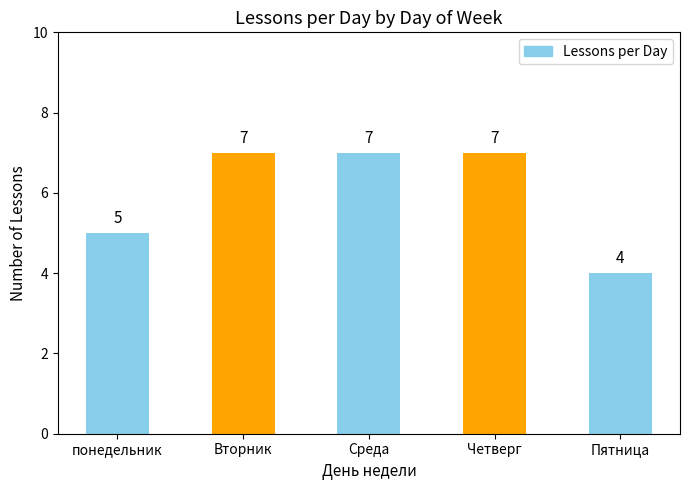

What is the difference between the maximum and second lowest values?

2